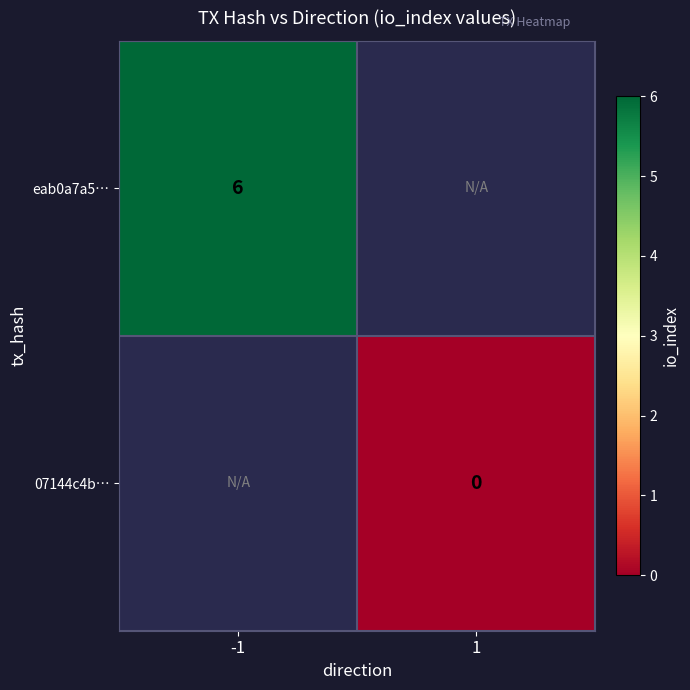

The value of eab0a7a5… at -1 is 6. True or false?

True